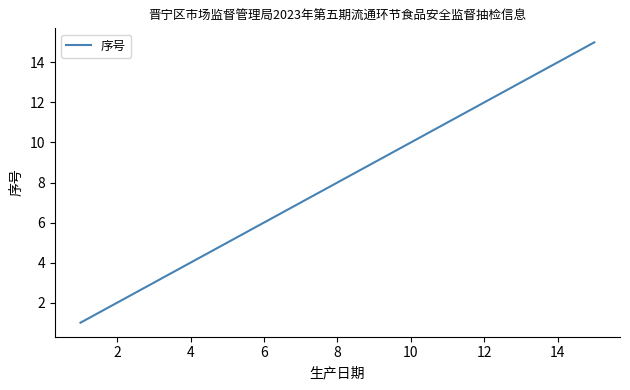

What is the maximum value shown in the chart?

15